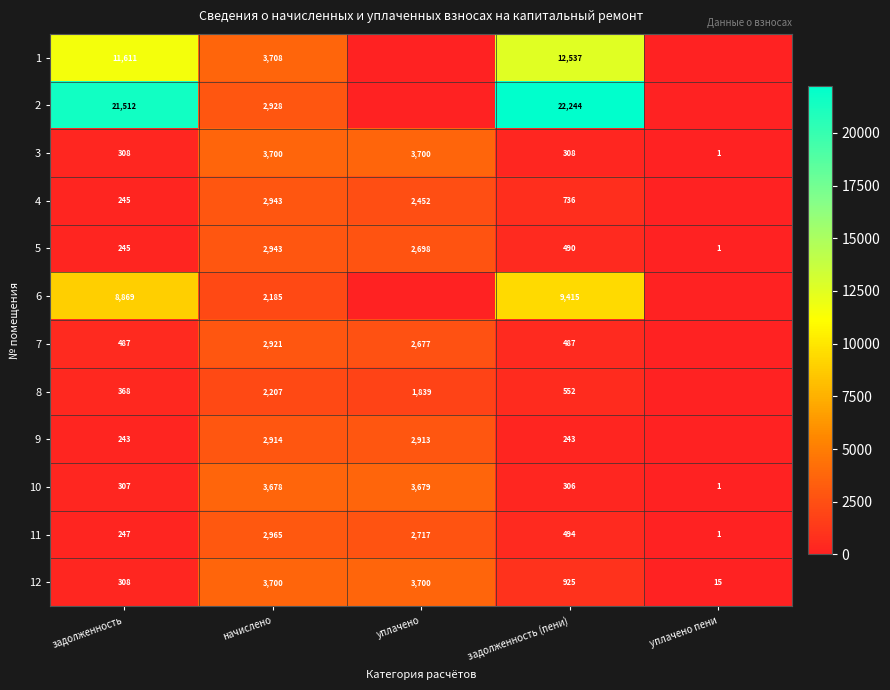

Where does the 12 series first go above 925?

начислено